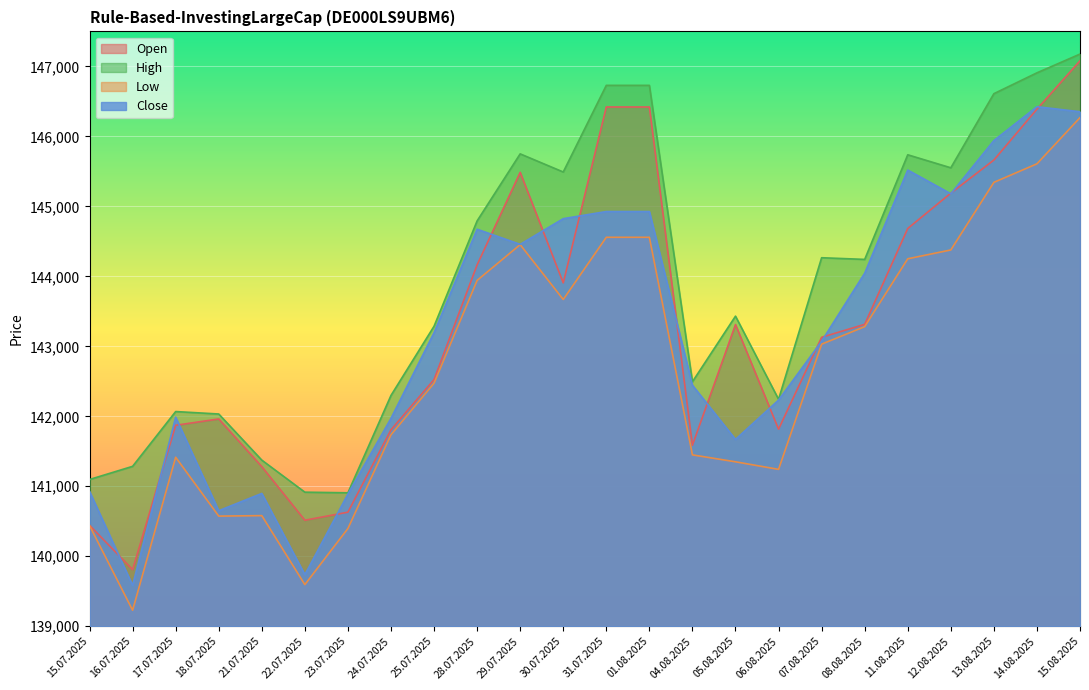

What is the spread (max minus min) of values at 12.08.2025?

1174